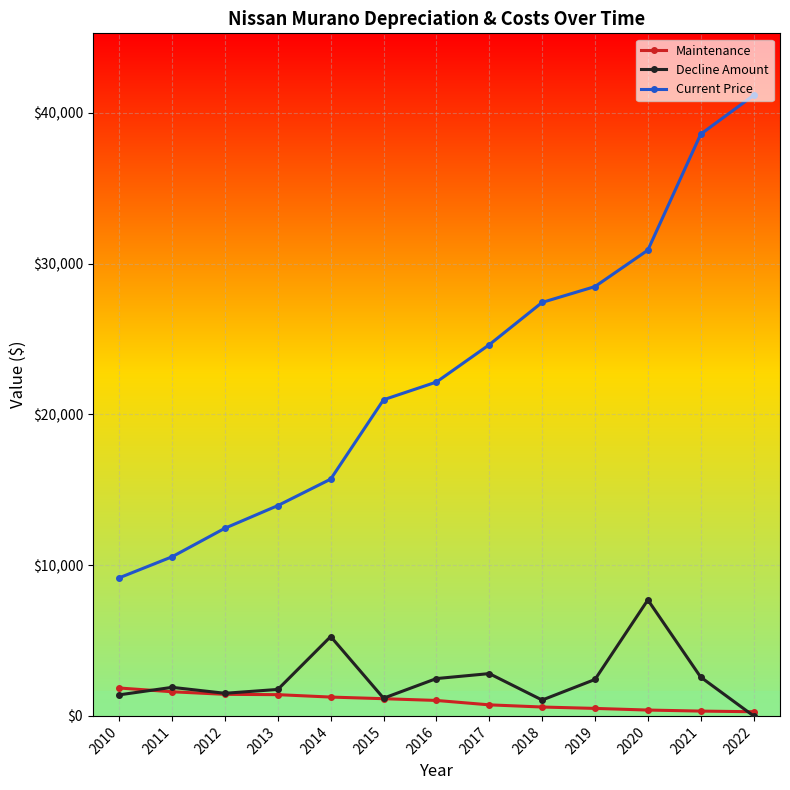

At how many categories does at least one series exceed 23765?

6